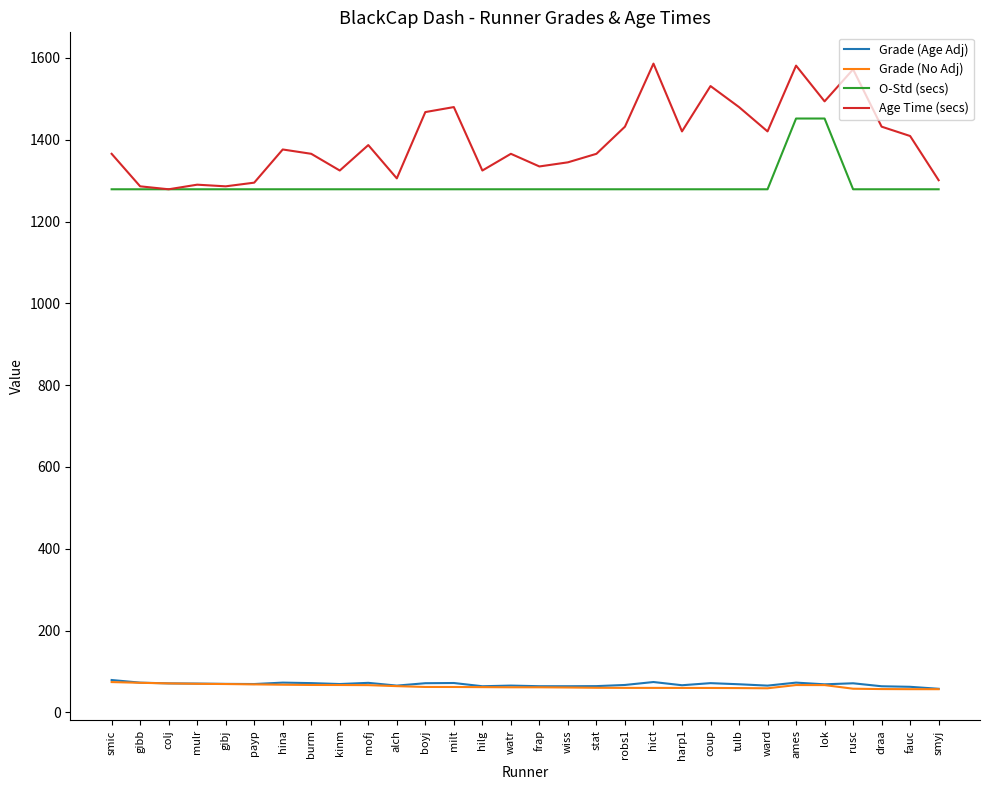

Does the chart have visible grid lines?

No